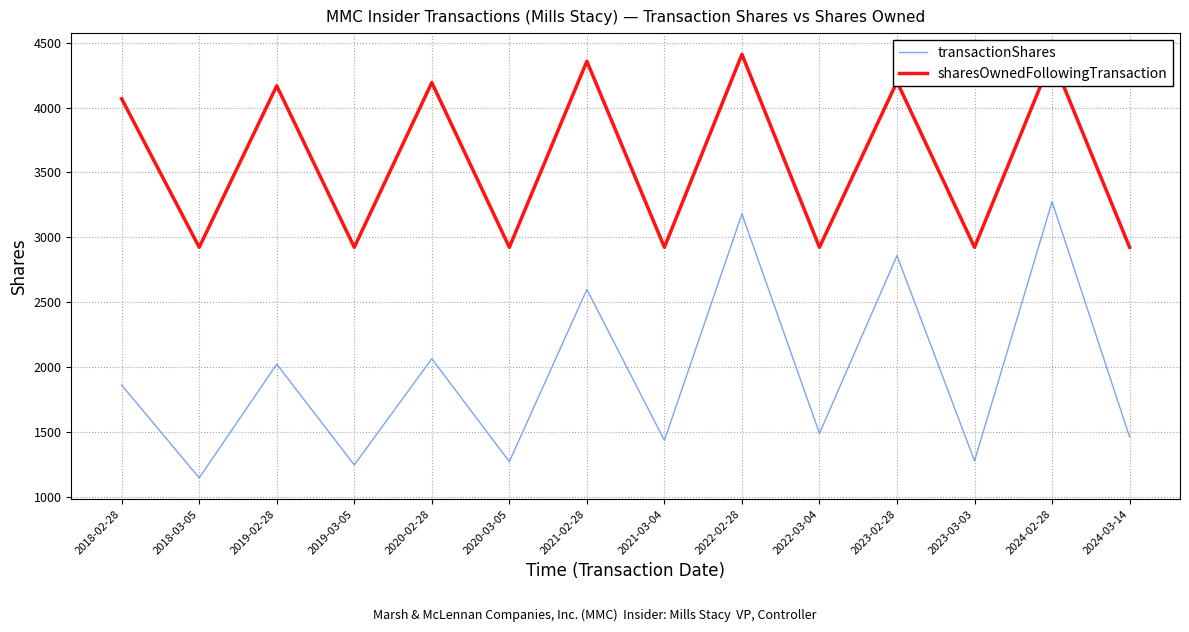

Rank the series at 2021-03-04 from lowest to highest value.

transactionShares, sharesOwnedFollowingTransaction